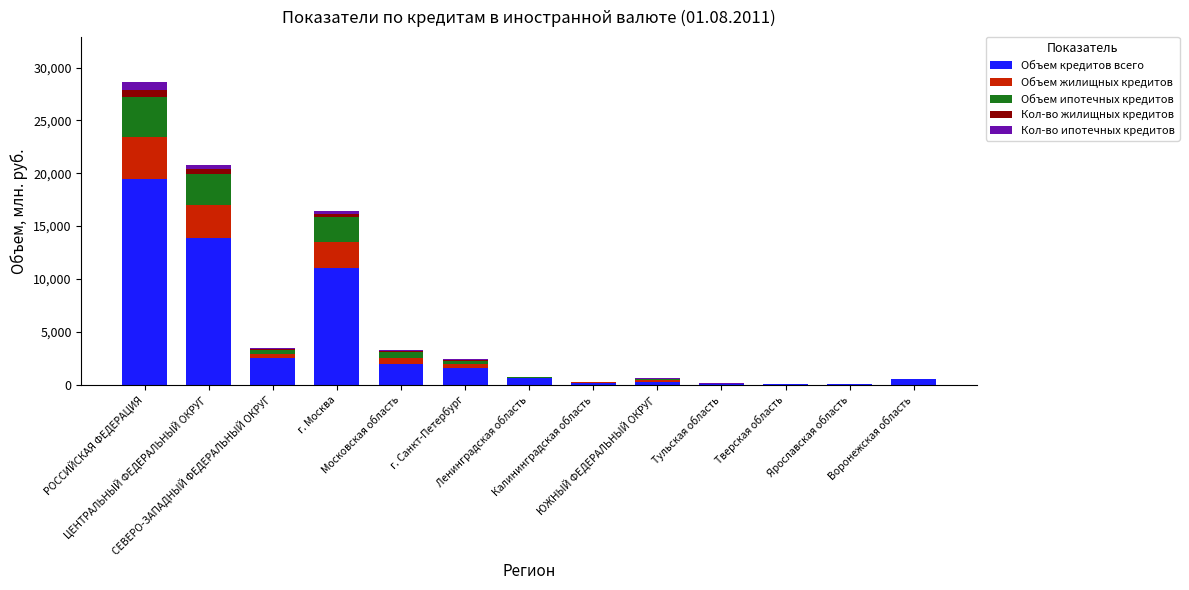

What is the label of the 10th bar from the left?

Тульская область